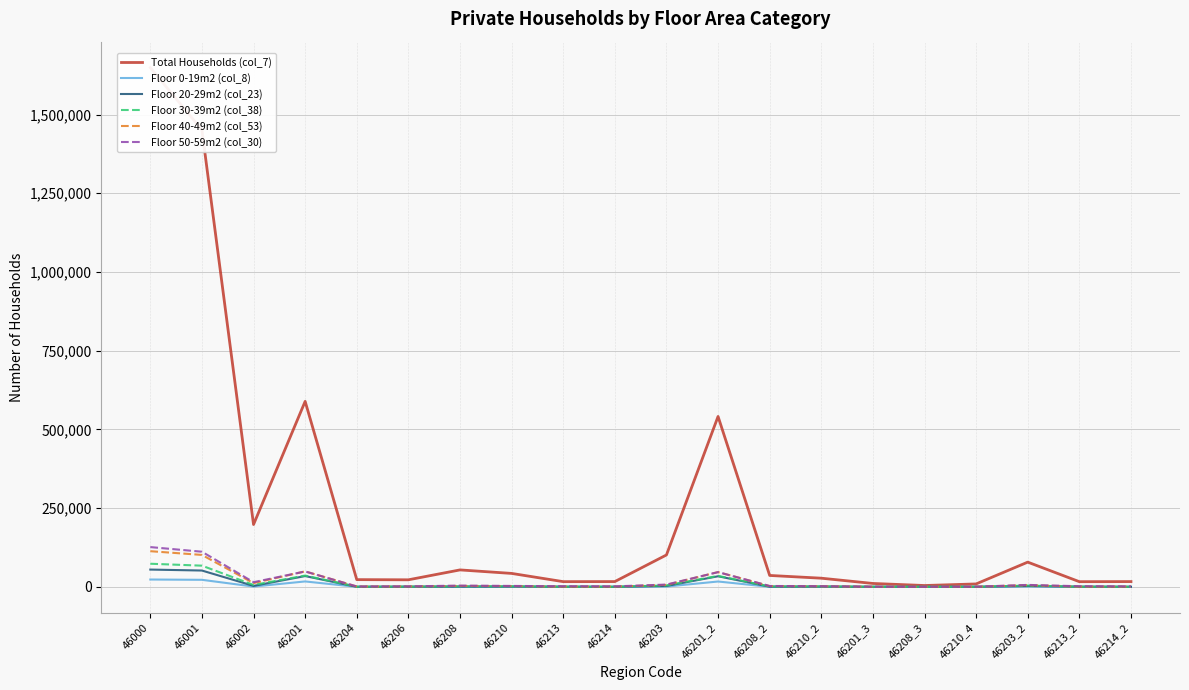

Does the chart display data point markers on the line(s)?

No